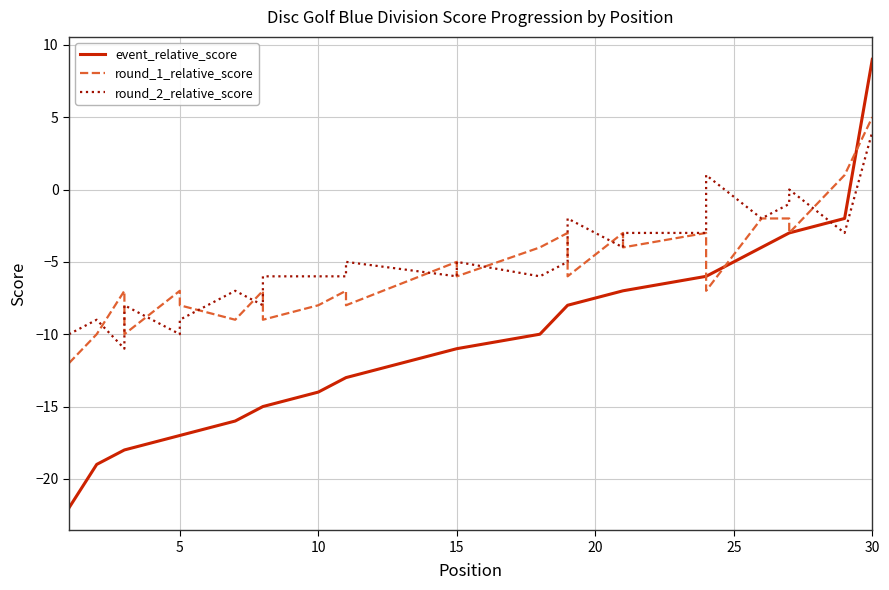

What is the highest value of the event_relative_score series?

9